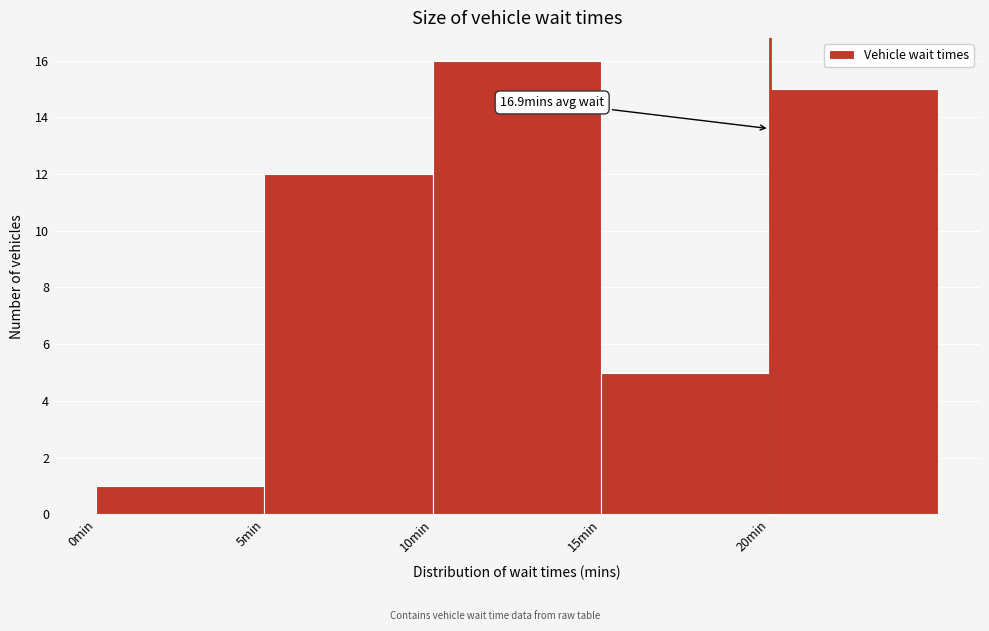

Which range on the x-axis has the tallest bar?

10 to 15